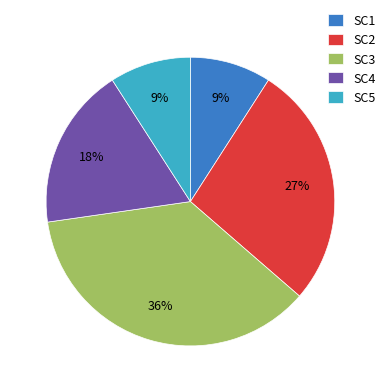

Approximately how many times larger is the value at SC2 compared to SC5?

3.0